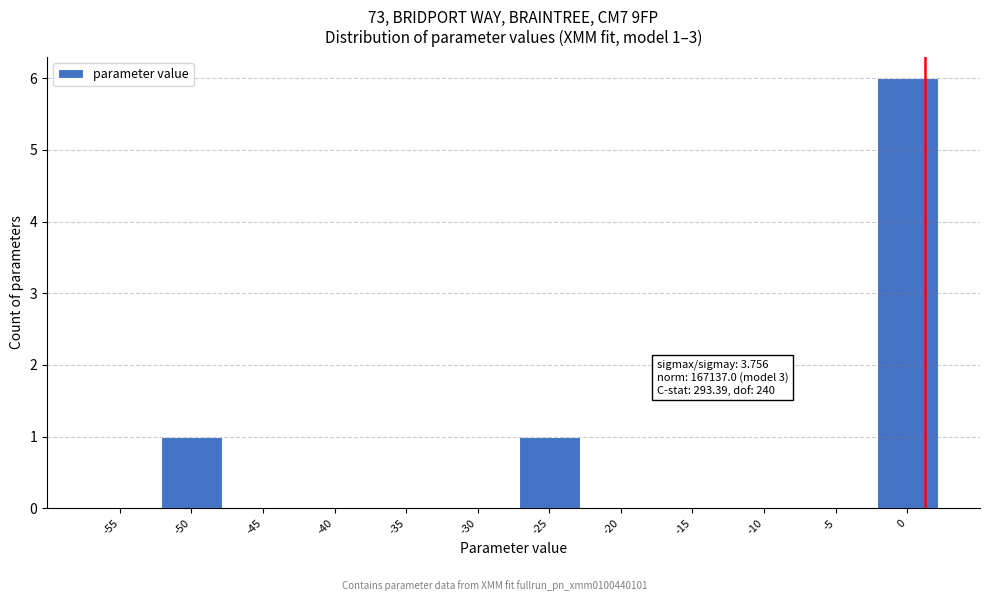

Reading left to right, what are all the values shown in this chart?

-55=0	-50=1	-45=0	-40=0	-35=0	-30=0	-25=1	-20=0	-15=0	-10=0	-5=0	0=6